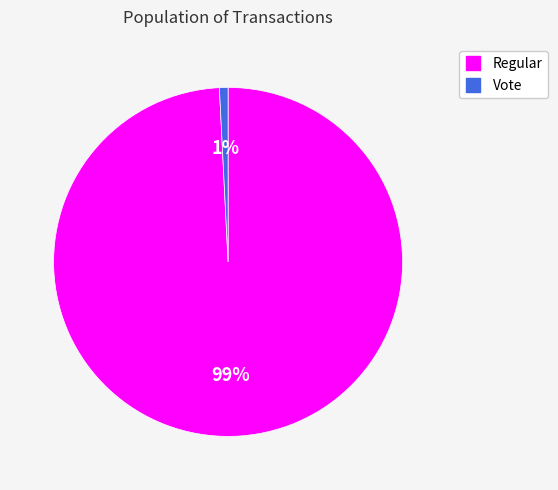

To the nearest percent, what percentage of the pie is Regular?

99%